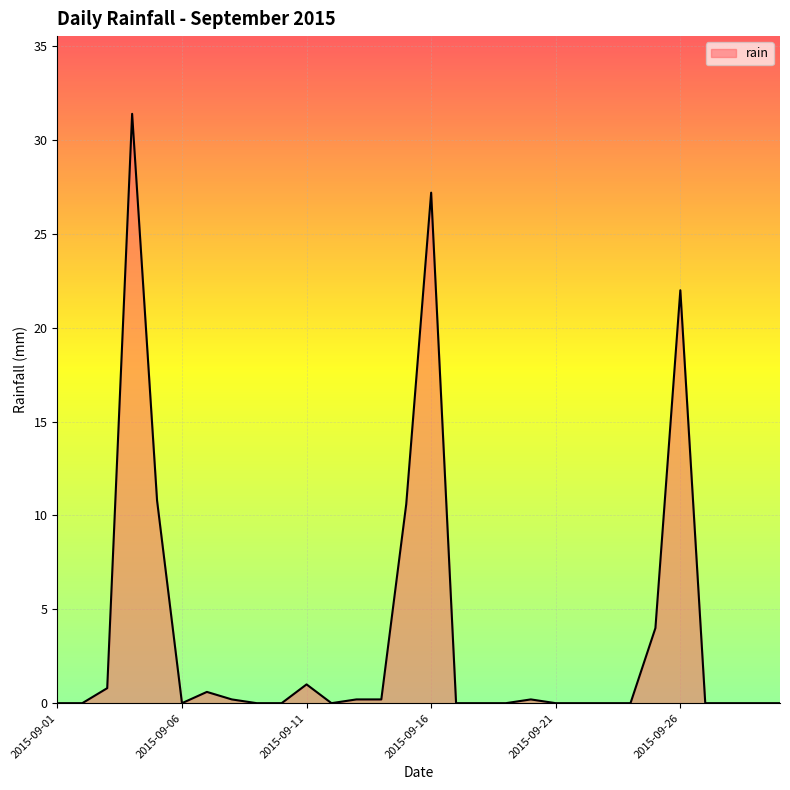

What is the greatest value displayed?

31.4